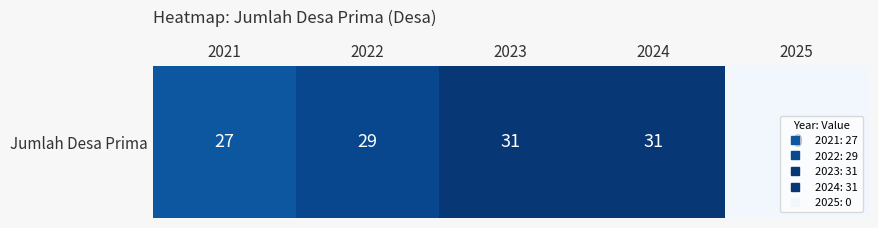

Reading right to left, list all the values displayed in this chart.

0	31	31	29	27